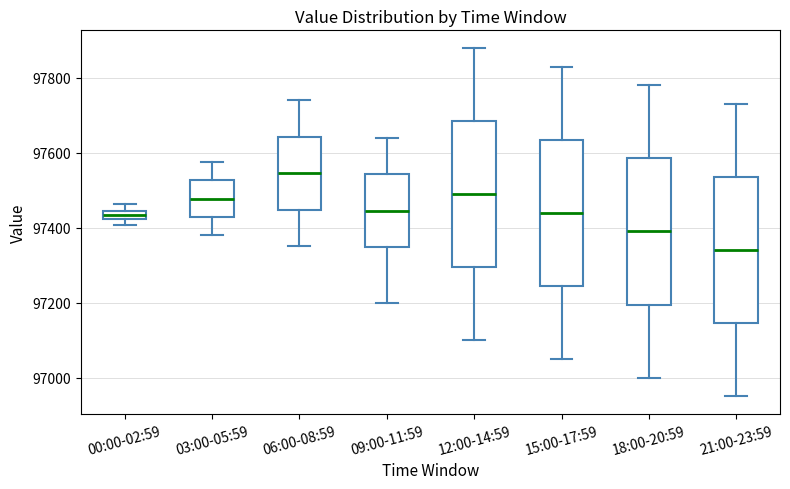

Which box has the lowest median line?

21:00-23:59